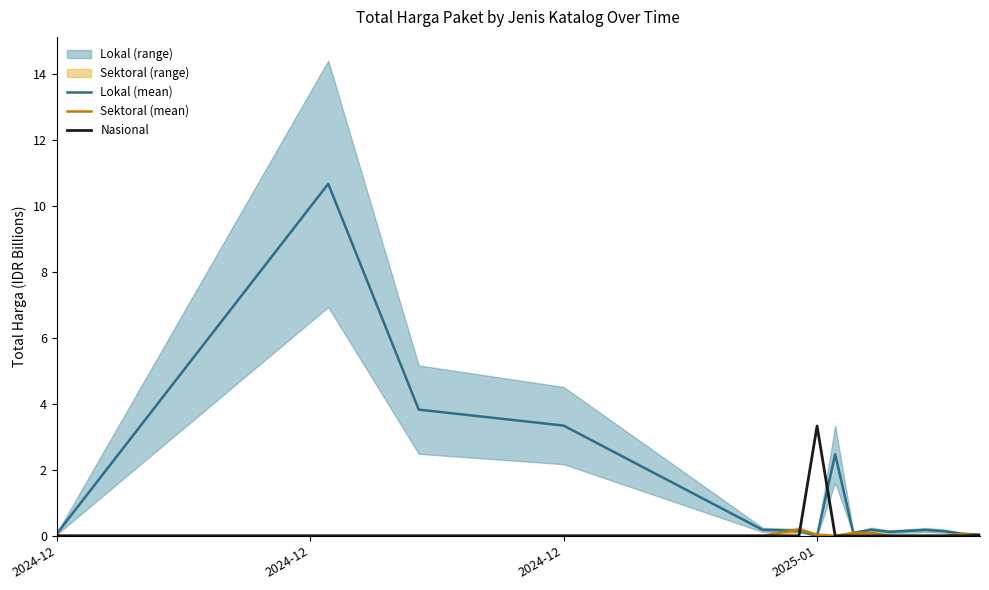

In Sektoral (mean), how many points are lower than both neighbors (excluding endpoints)?

1